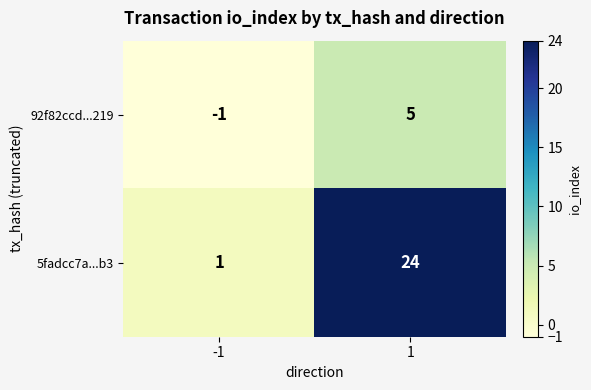

What is the sum of the 92f82ccd...219 values at 1 and -1?

4